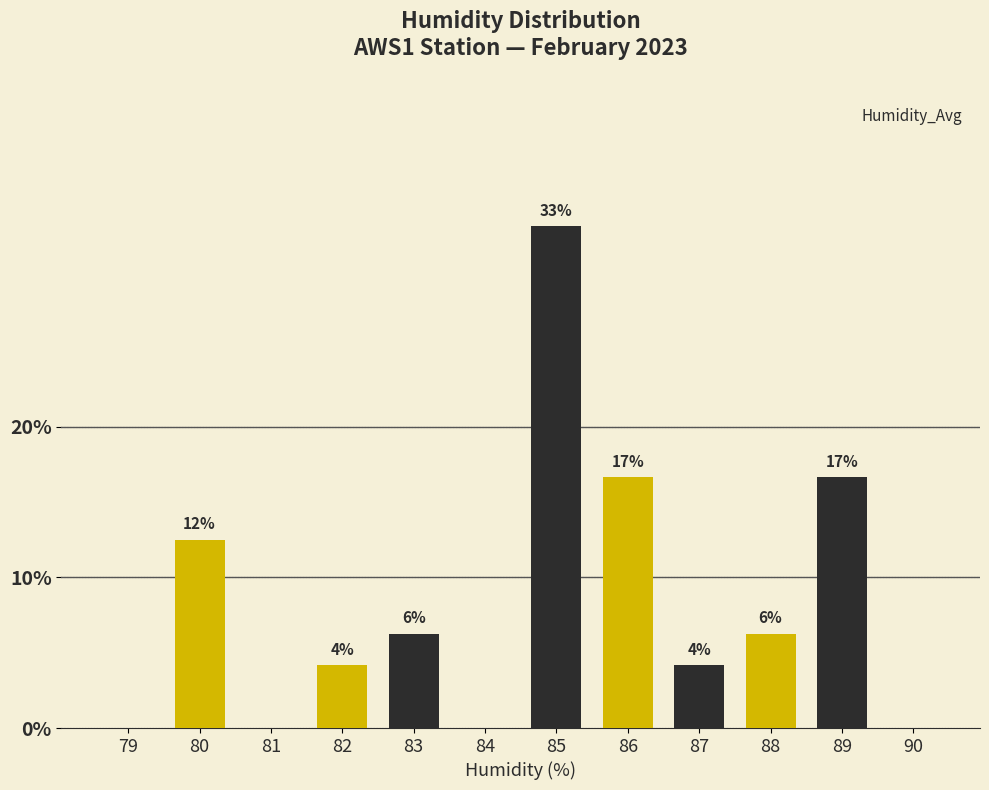

Are the bars horizontal?

No